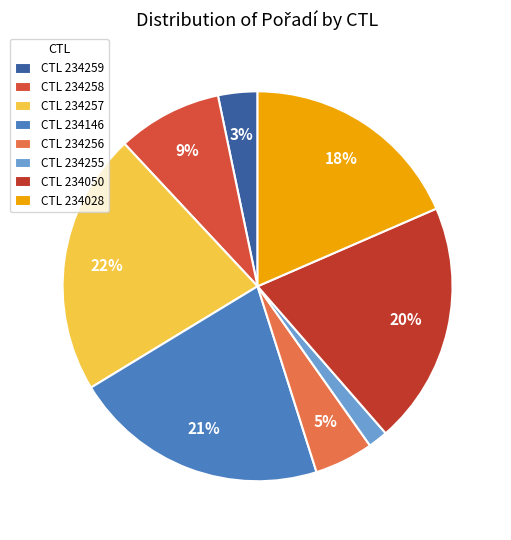

Is there a majority slice in this chart?

No